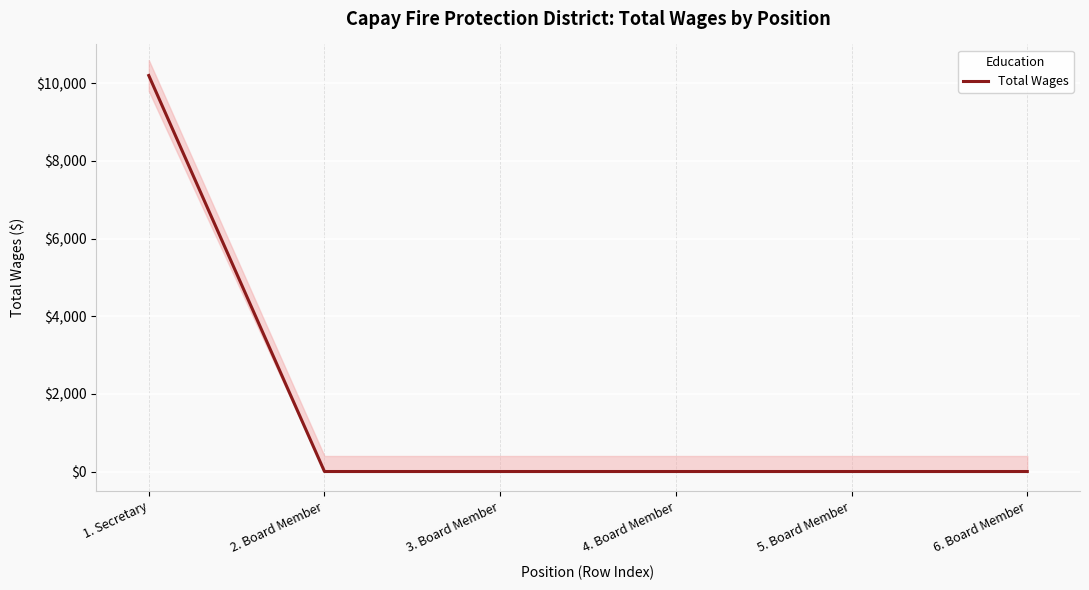

Reading left to right, transcribe all the data shown in this chart.

1. Secretary=10200	2. Board Member=0	3. Board Member=0	4. Board Member=0	5. Board Member=0	6. Board Member=0